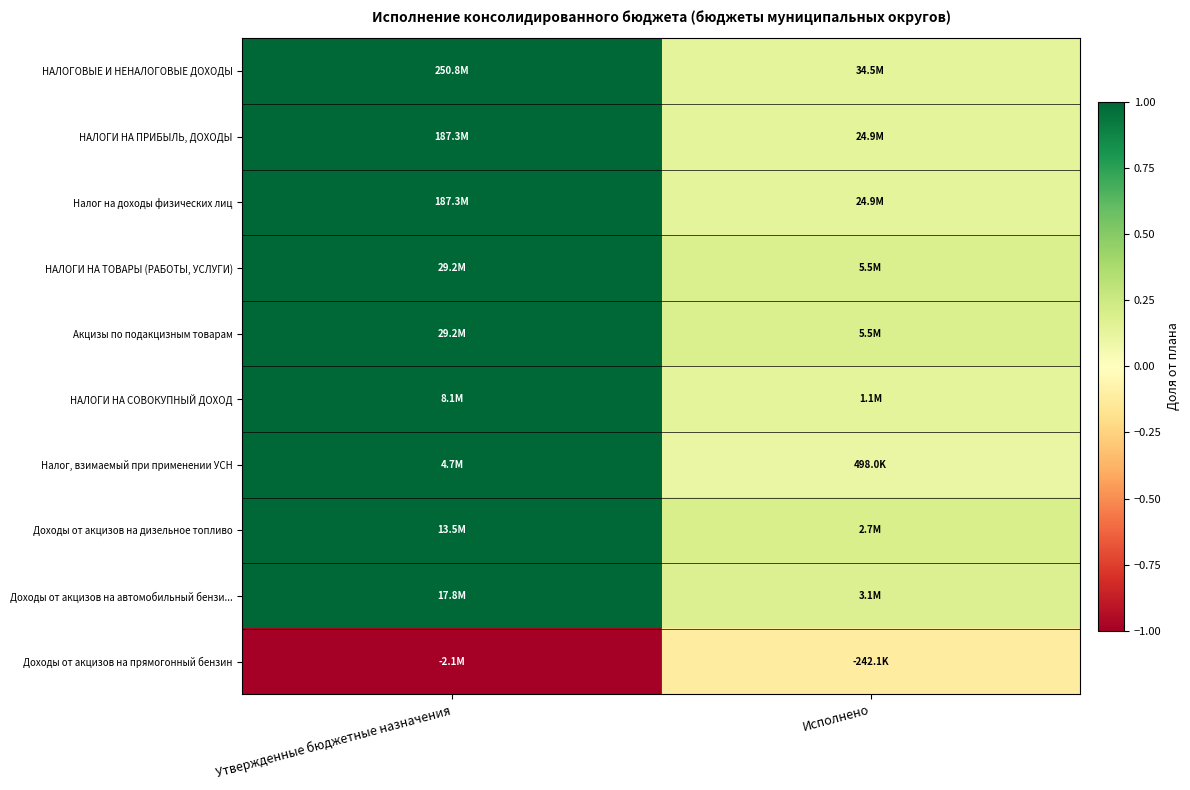

Reading left to right, extract all data points from this chart.

НАЛОГОВЫЕ И НЕНАЛОГОВЫЕ ДОХОДЫ: Утвержденные бюджетные назначения=1.0	Исполнено=0.1
НАЛОГИ НА ПРИБЫЛЬ, ДОХОДЫ: Утвержденные бюджетные назначения=1.0	Исполнено=0.1
Налог на доходы физических лиц: Утвержденные бюджетные назначения=1.0	Исполнено=0.1
НАЛОГИ НА ТОВАРЫ (РАБОТЫ, УСЛУГИ): Утвержденные бюджетные назначения=1.0	Исполнено=0.2
Акцизы по подакцизным товарам: Утвержденные бюджетные назначения=1.0	Исполнено=0.2
НАЛОГИ НА СОВОКУПНЫЙ ДОХОД: Утвержденные бюджетные назначения=1.0	Исполнено=0.1
Налог, взимаемый при применении УСН: Утвержденные бюджетные назначения=1.0	Исполнено=0.1
Доходы от акцизов на дизельное топливо: Утвержденные бюджетные назначения=1.0	Исполнено=0.2
Доходы от акцизов на автомобильный бензи...: Утвержденные бюджетные назначения=1.0	Исполнено=0.2
Доходы от акцизов на прямогонный бензин: Утвержденные бюджетные назначения=-1.0	Исполнено=-0.1